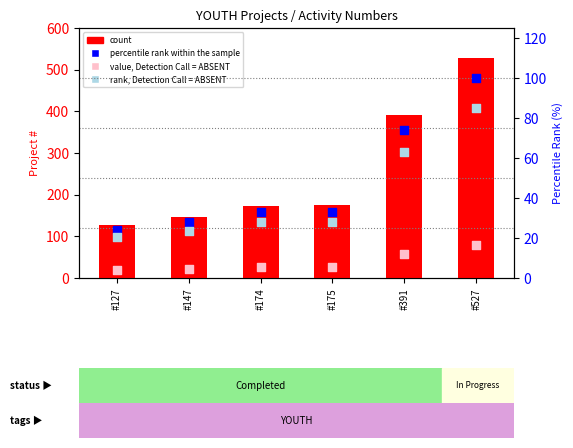

Which series has the largest total across all categories?

count